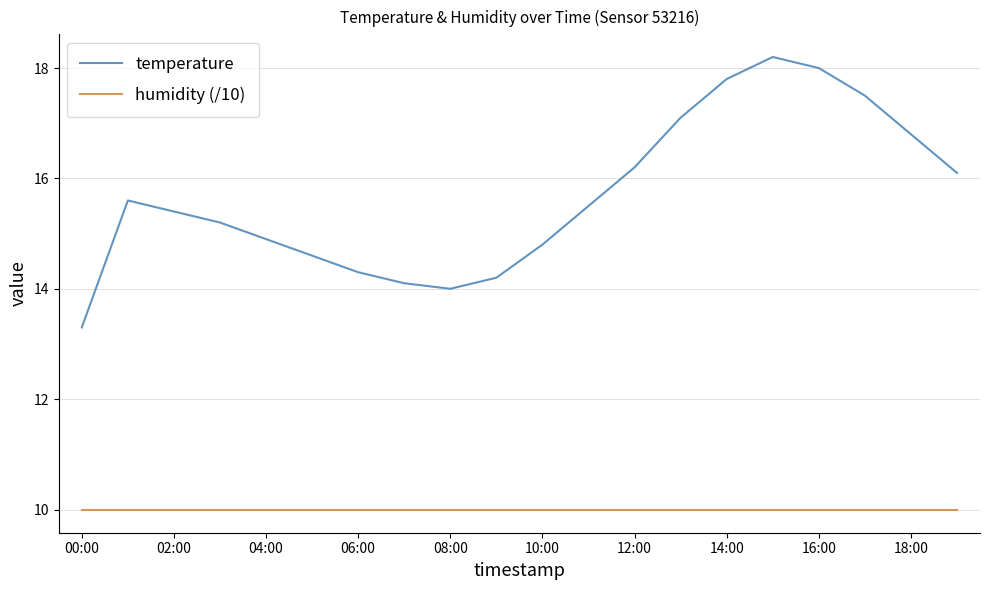

True or false: humidity (/10) and temperature cross at least once.

False